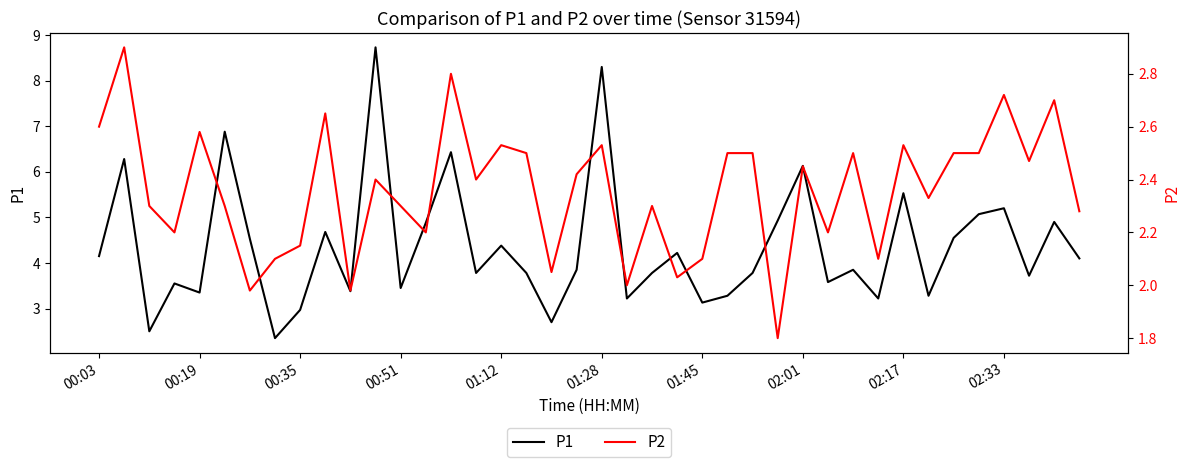

What is the lowest value of the P2 series?

1.8